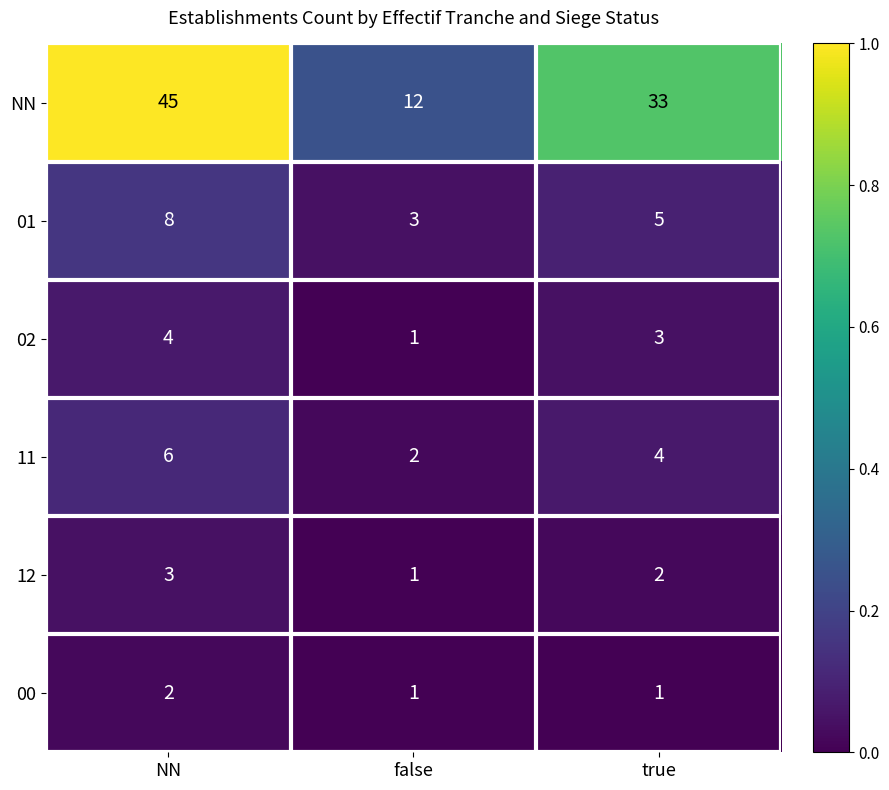

Which series has the largest total across all categories?

NN